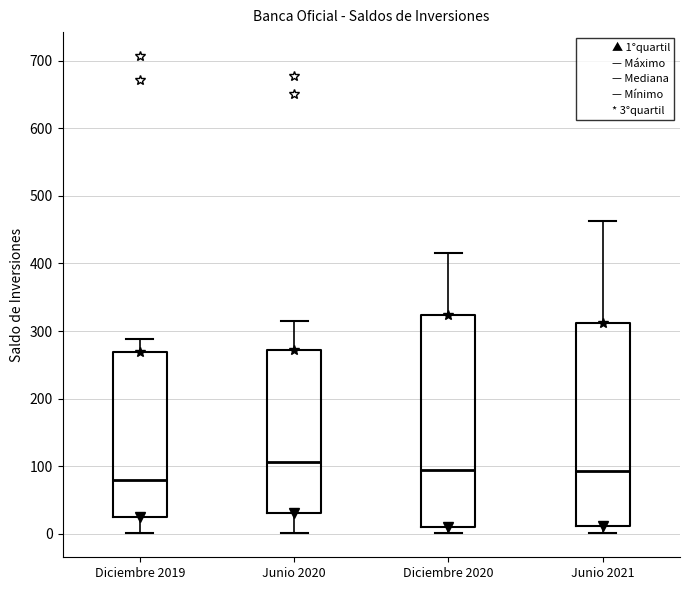

Reading left to right, transcribe this box plot: for each box, give where its median line is, the range the box spans, and where its two whiskers end, as read against the y-axis. The values are not printed on the chart, so give them approximately, as read against the axis.

Diciembre 2019: median 80, box 30 to 270, whiskers 0 to 290
Junio 2020: median 110, box 30 to 270, whiskers 0 to 310
Diciembre 2020: median 90, box 10 to 320, whiskers 0 to 420
Junio 2021: median 90, box 10 to 310, whiskers 0 to 460